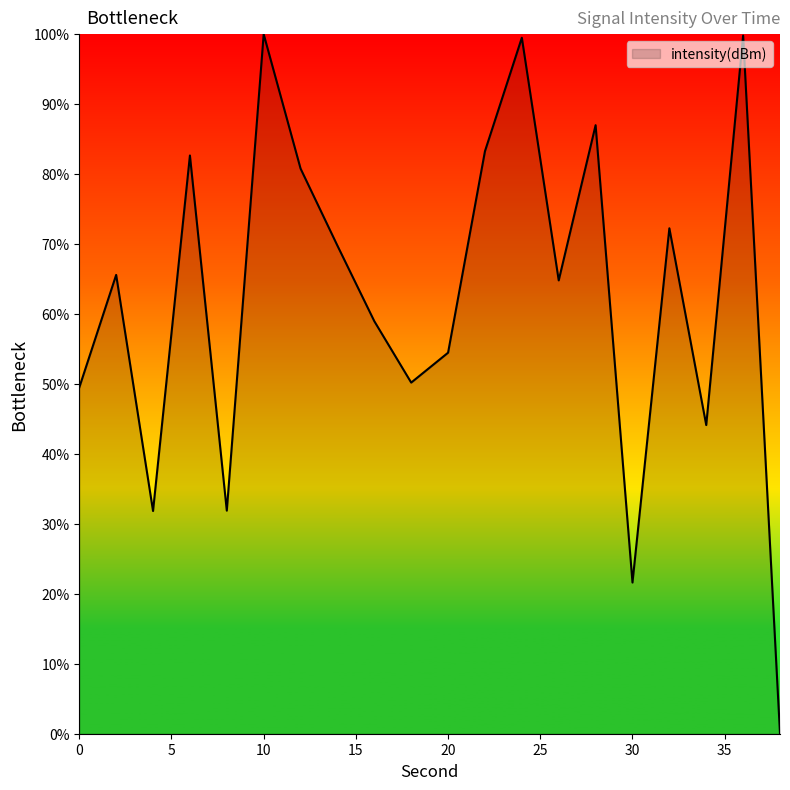

What is the greatest value displayed?

100.0